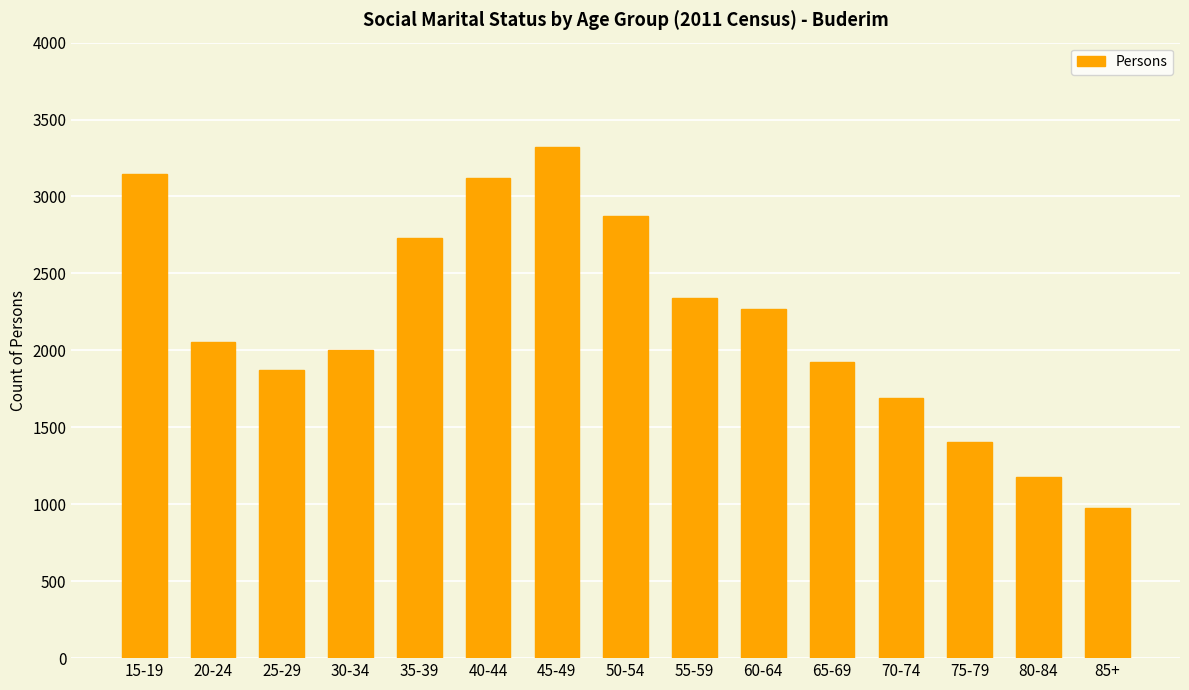

Are the bars horizontal?

No